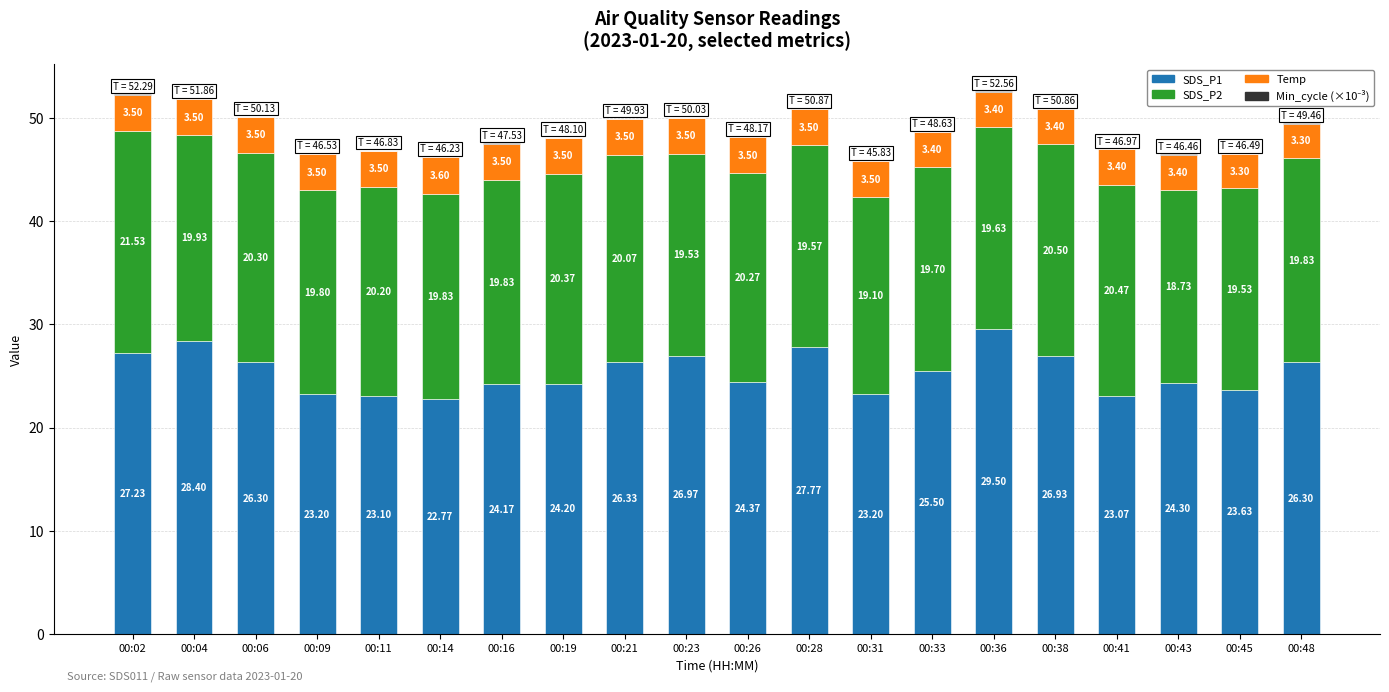

At which category is the sum across all series the highest?

00:36